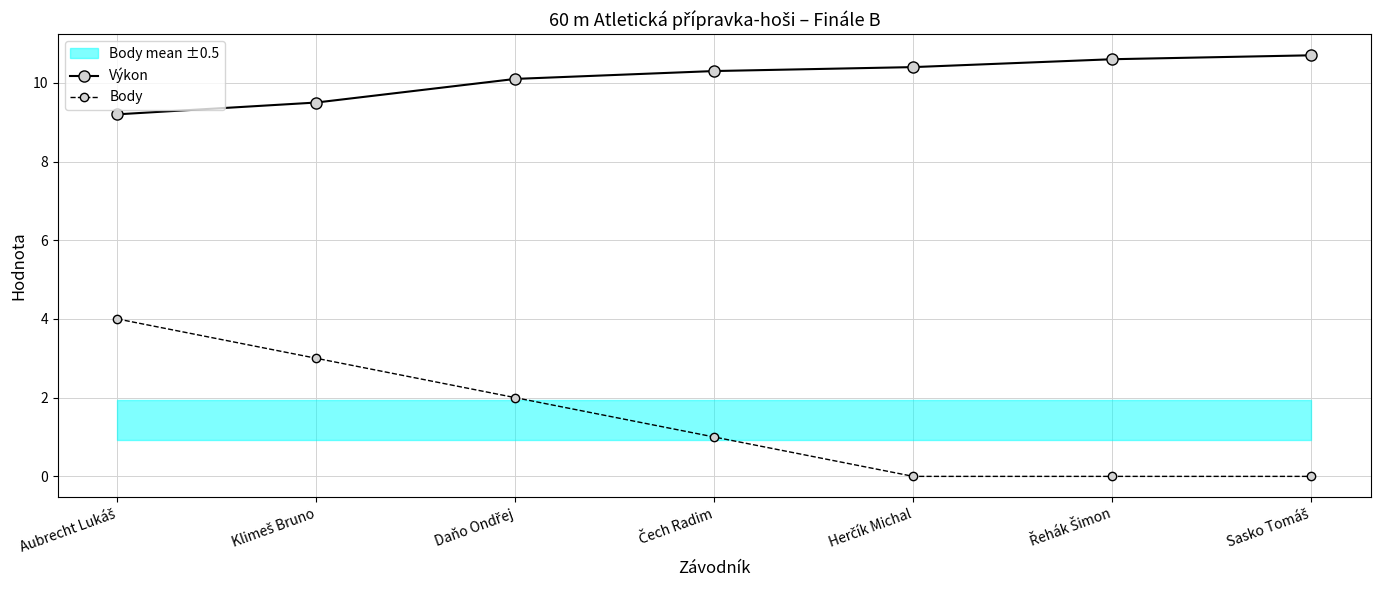

What is the total value across all series at Herčík Michal?

10.4